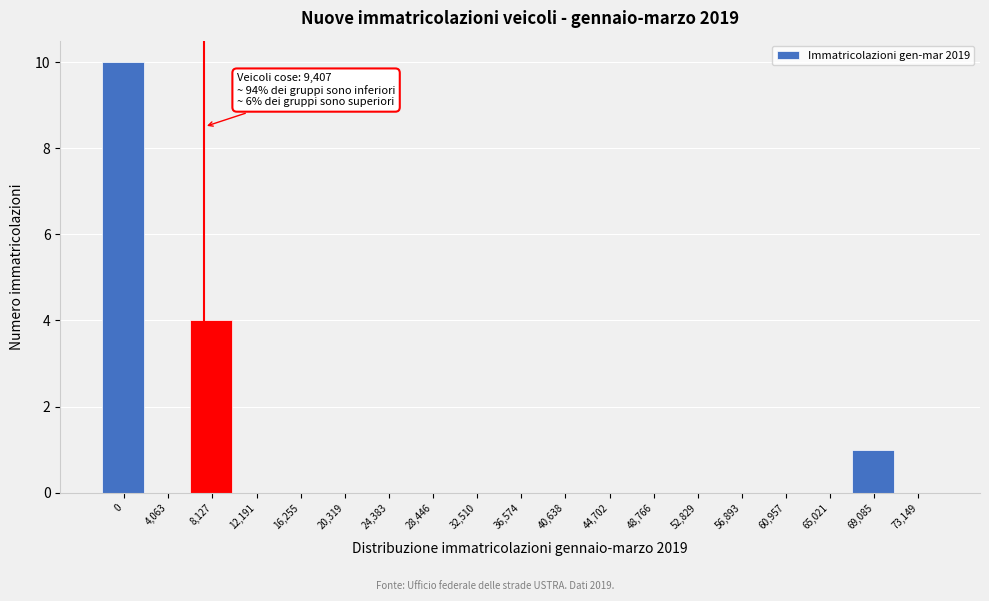

Reading right to left, transcribe all the data shown in this chart.

73,149=0	69,085=1	65,021=0	60,957=0	56,893=0	52,829=0	48,766=0	44,702=0	40,638=0	36,574=0	32,510=0	28,446=0	24,383=0	20,319=0	16,255=0	12,191=0	8,127=4	4,063=0	0=10